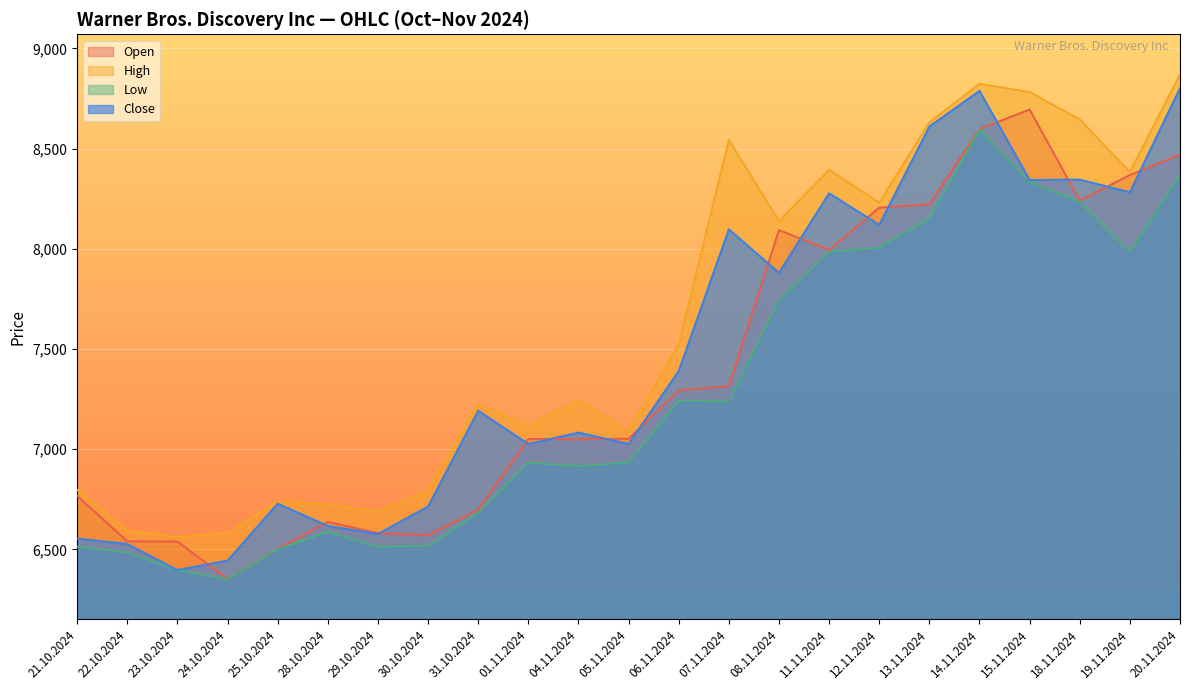

What is the value of the Low point at the 5th from the left?

6501